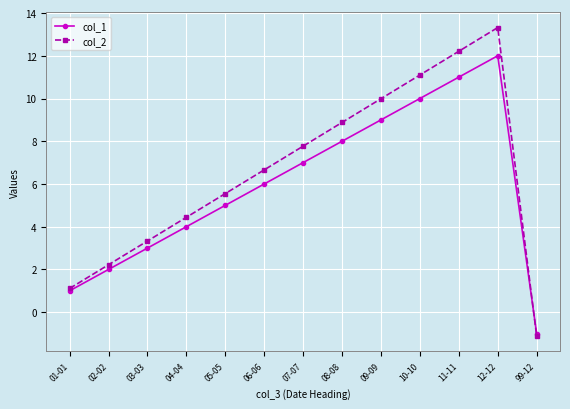

Which label corresponds to the smallest value in the chart?

99-12